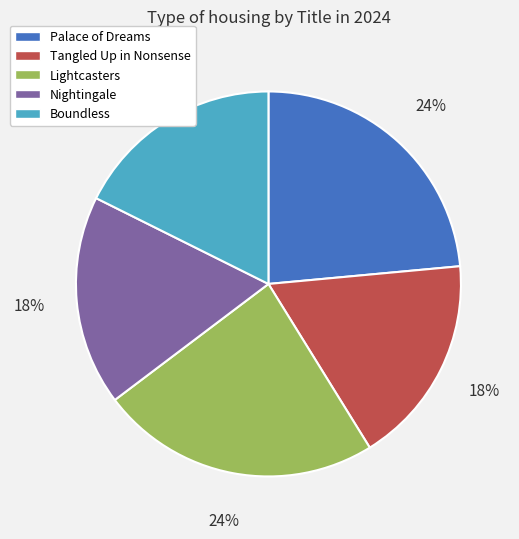

What percentage is the Tangled Up in Nonsense slice, to the nearest percent?

18%